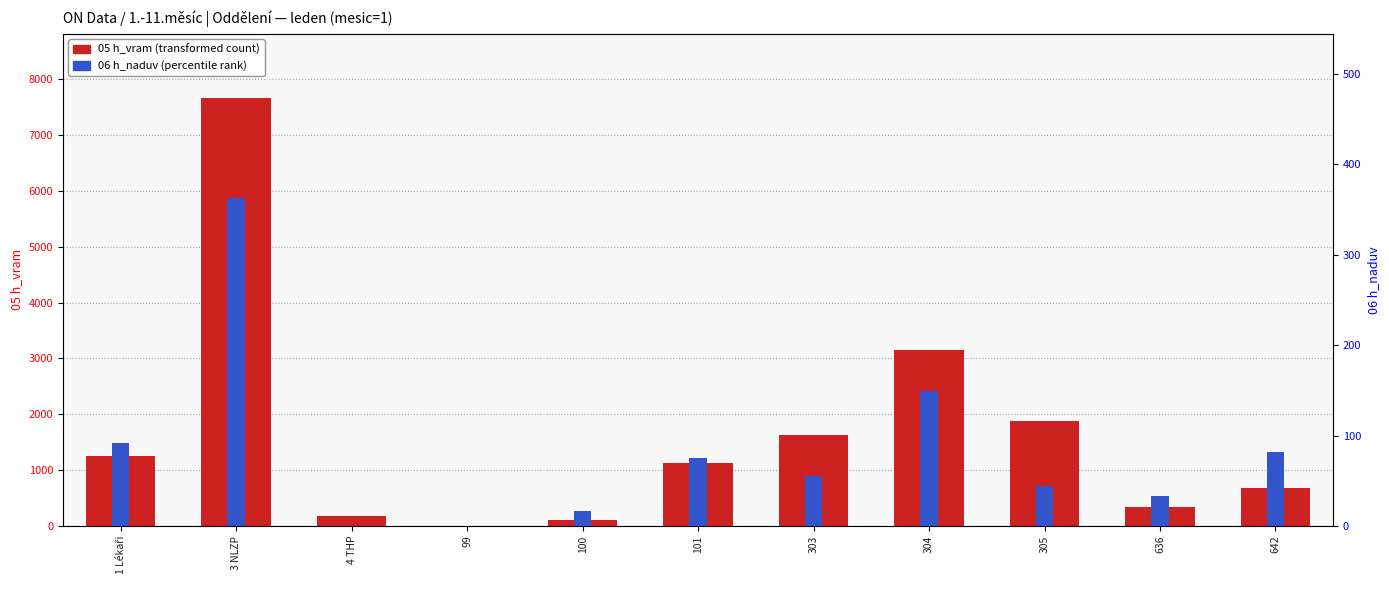

How many bars are there in each group?

2